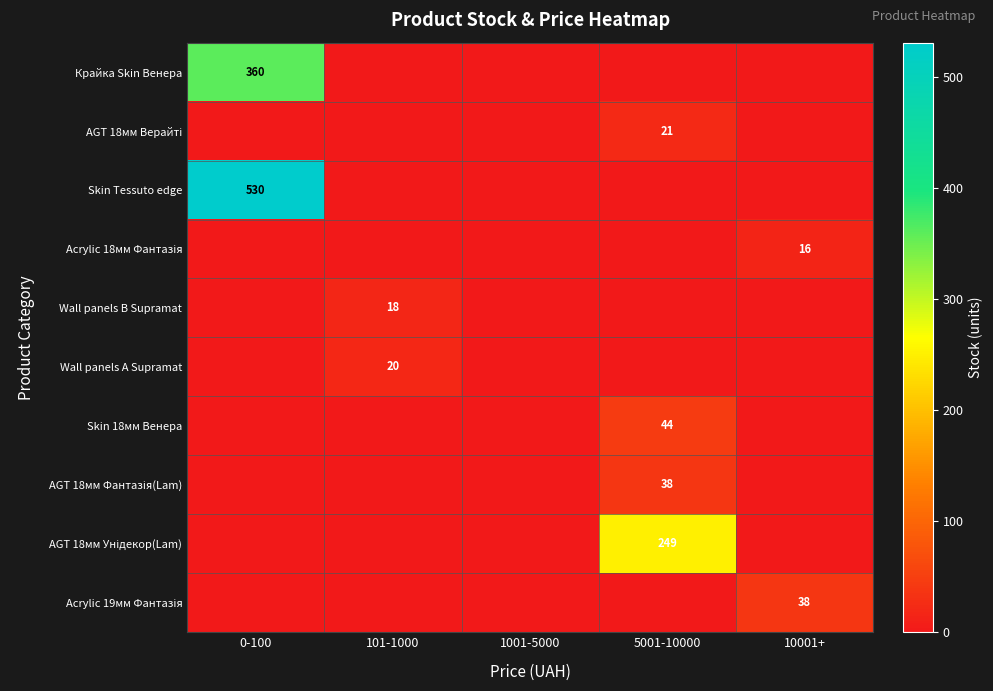

True or false: Wall panels А Supramat has a value of 5 at 101-1000.

False